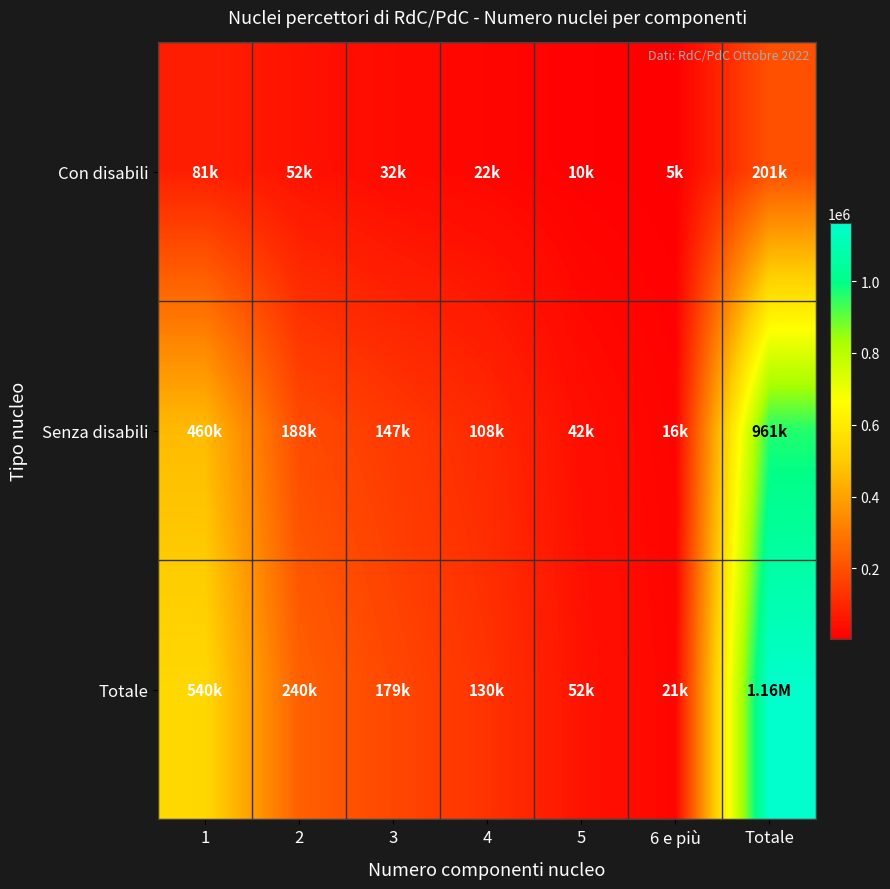

What is the total value across all series at 5?

103418